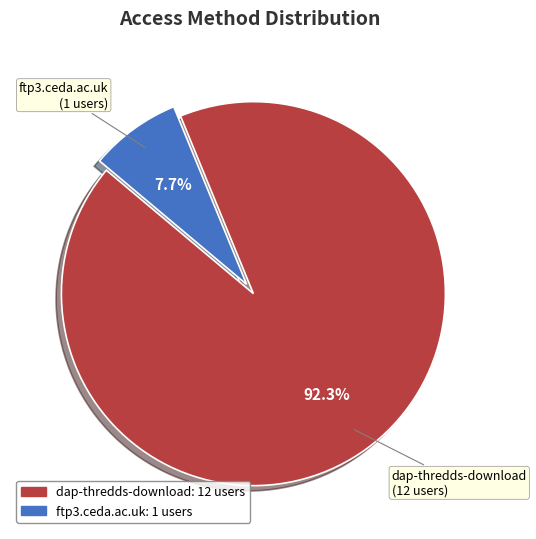

Do ftp3.ceda.ac.uk and dap-thredds-download together represent more than half of the pie?

Yes